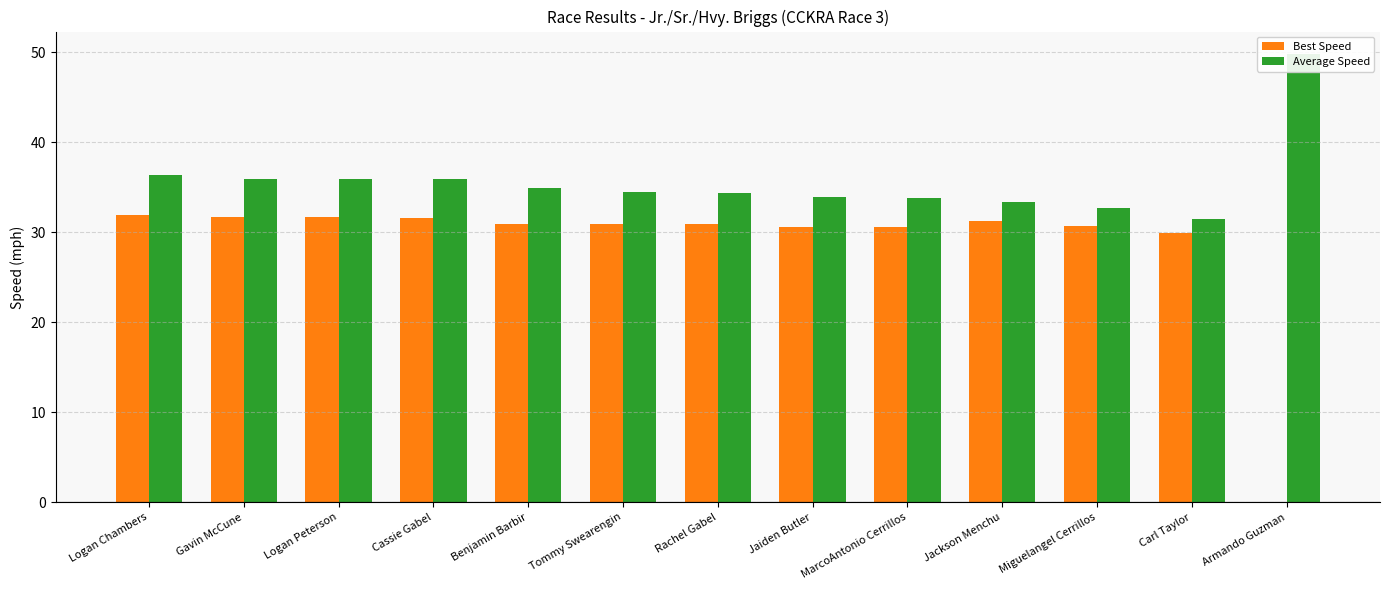

Count the number of data series in this chart.

2